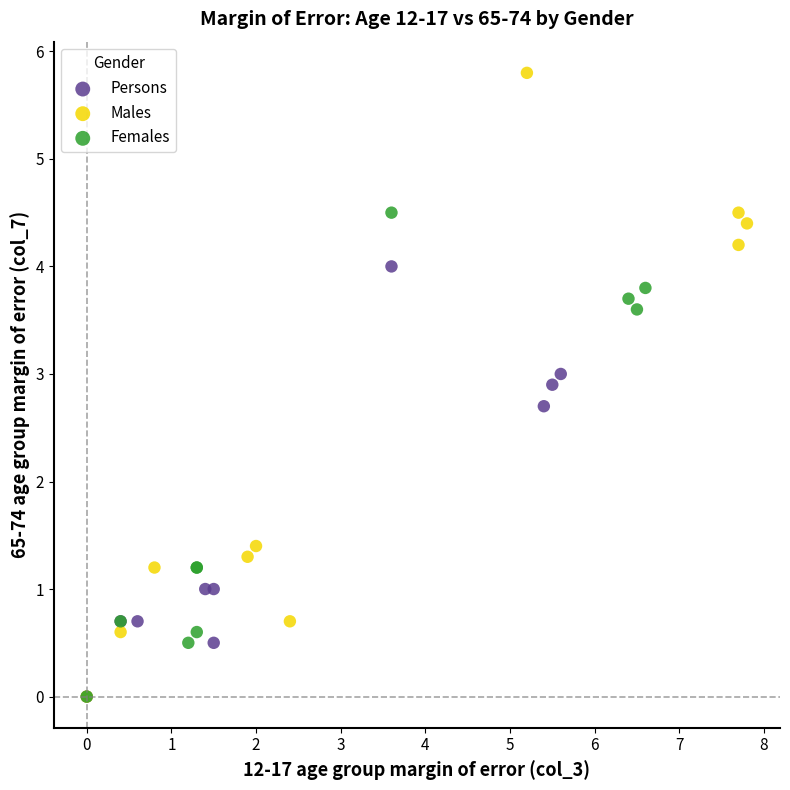

Which series has the widest spread of Y values?

Males